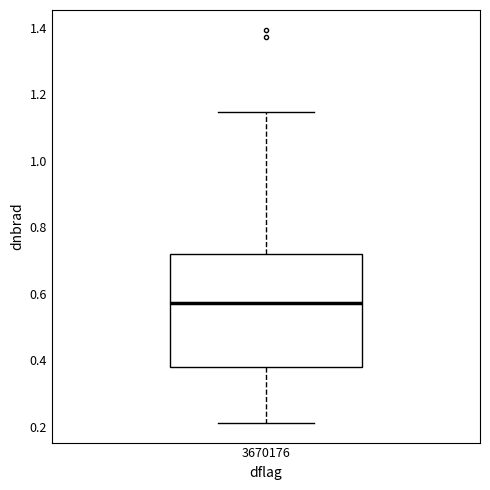

Transcribe this box plot: give where the median line is, the range the box spans, and where the two whiskers end, as read against the y-axis. The values are not printed on the chart, so give them approximately, as read against the axis.

median 0.58, box 0.38 to 0.72, whiskers 0.22 to 1.14